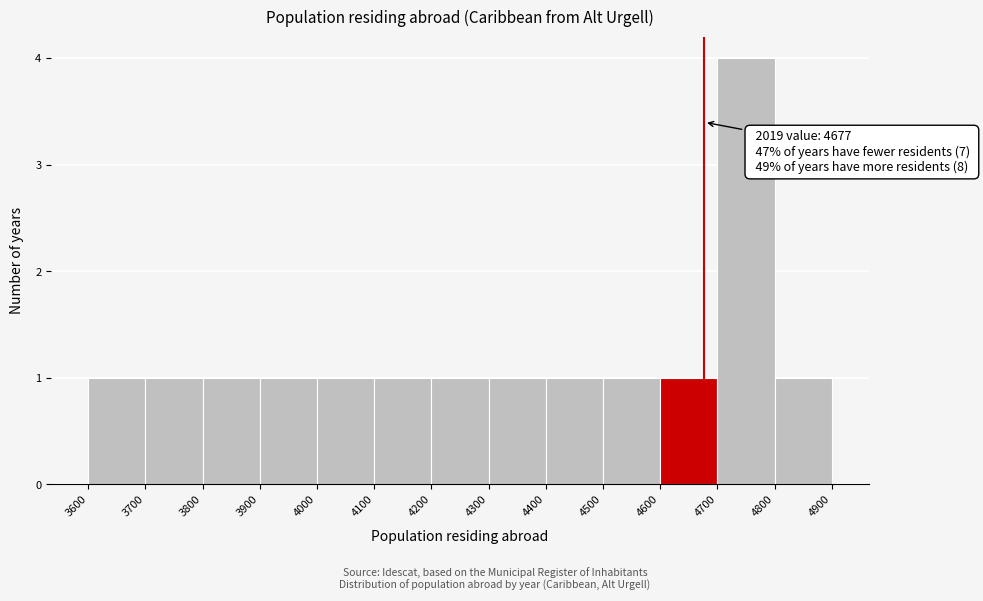

Which range on the x-axis has the tallest bar?

4700 to 4800